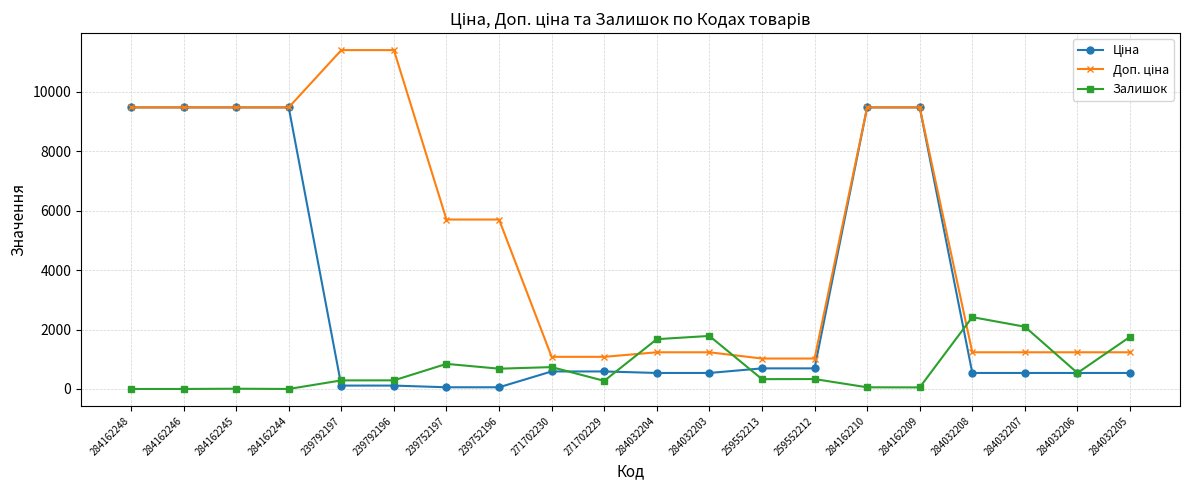

Does the chart have visible grid lines?

Yes